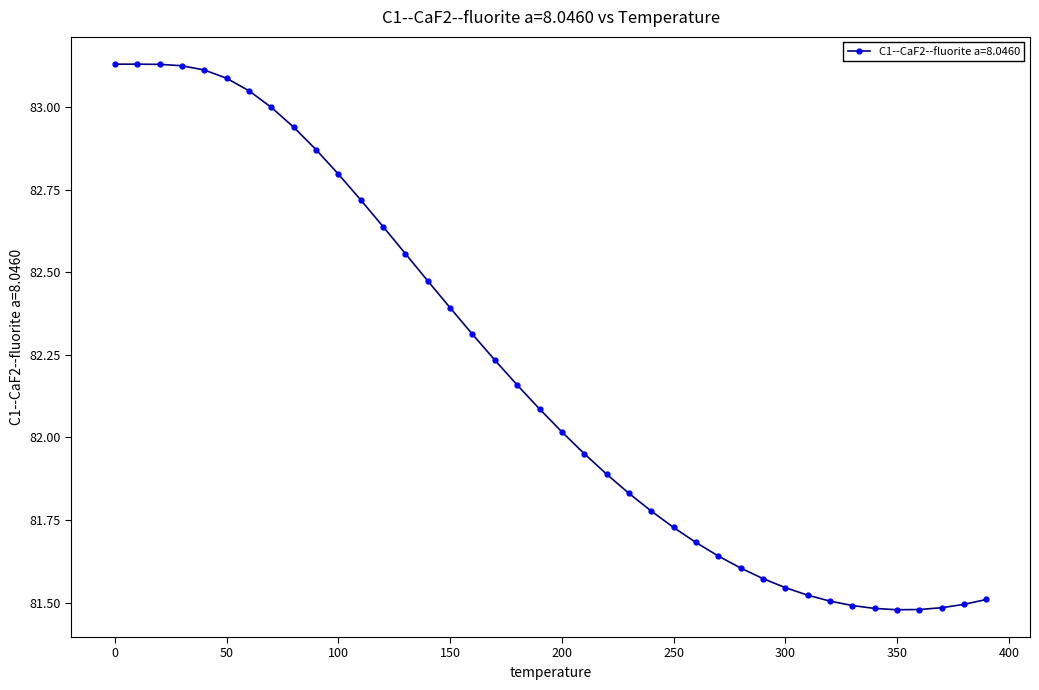

What is the sum of all values?

3287.6